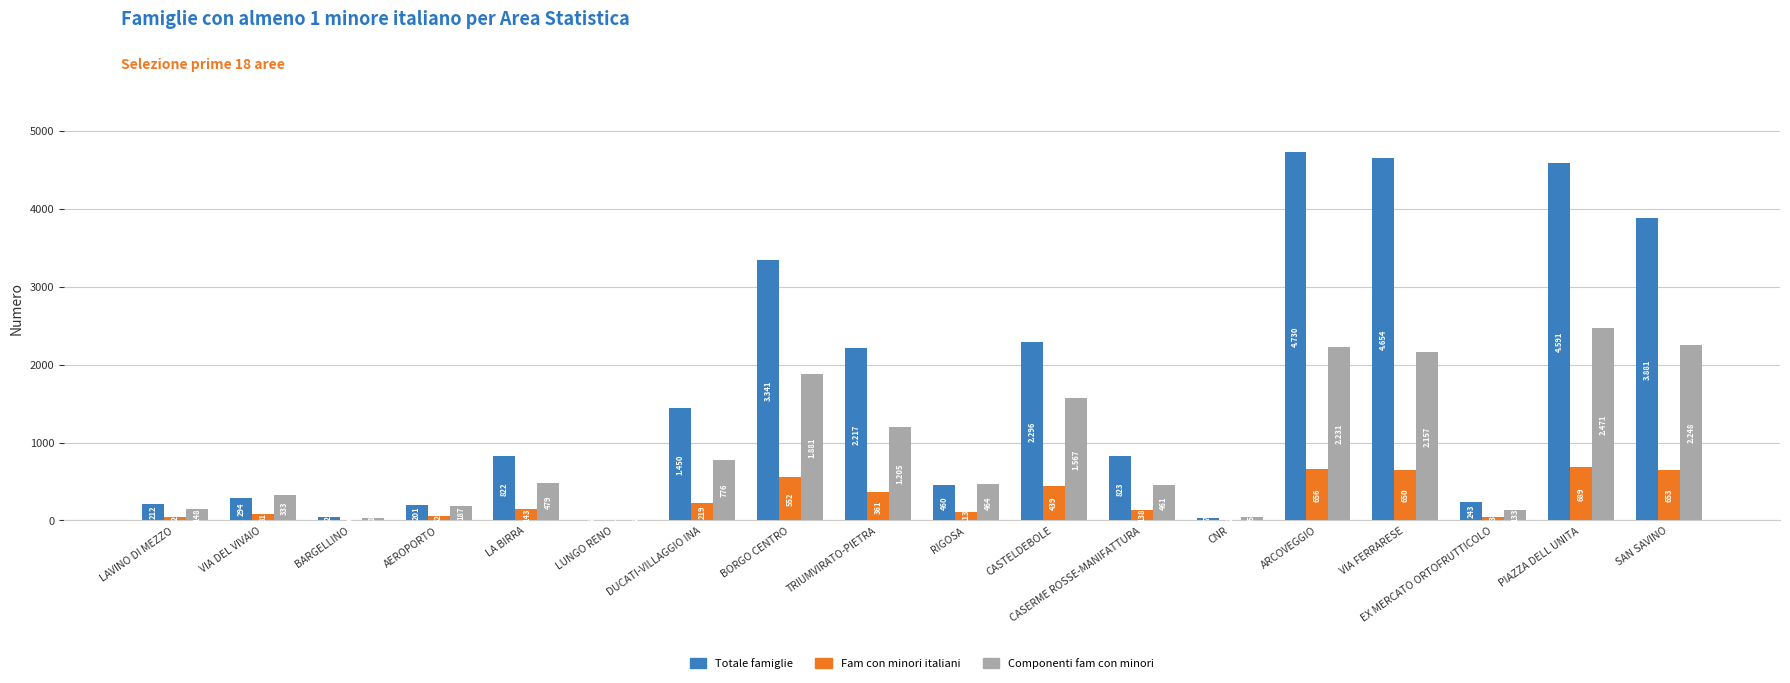

Between LA BIRRA and SAN SAVINO, which series saw the biggest shift?

Totale famiglie